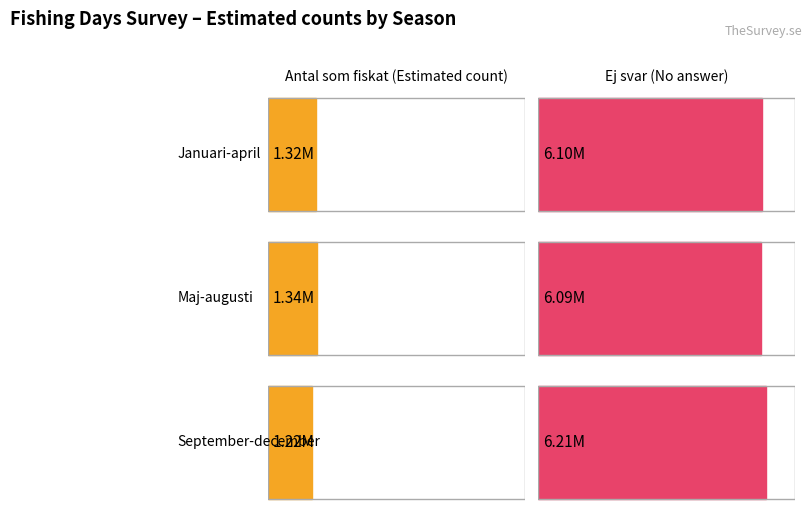

Reading left to right, extract all data points from this chart.

Antal som fiskat: 1325000	1340000	1218000
Ej svar: 6103000	6086000	6214000